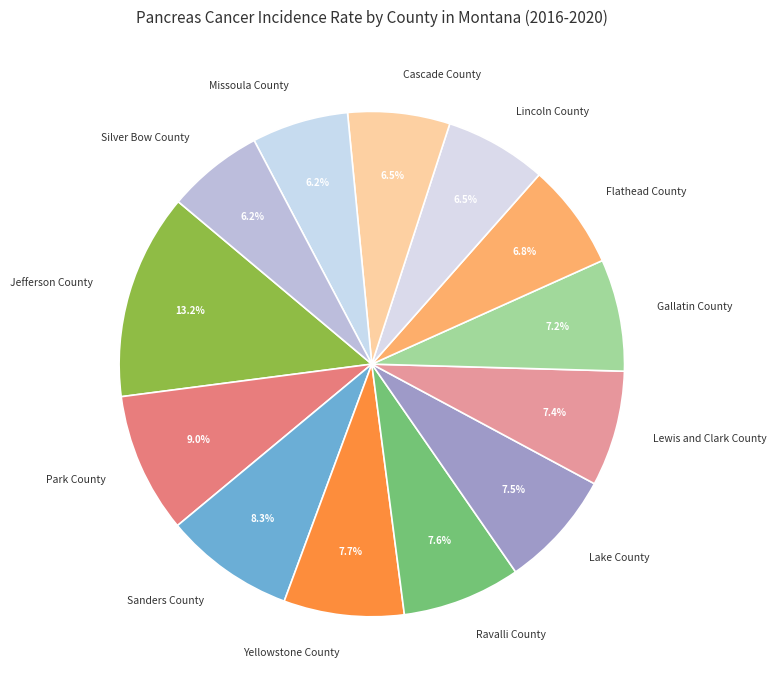

To the nearest percent, what is the combined percentage of Ravalli County and Flathead County?

14%